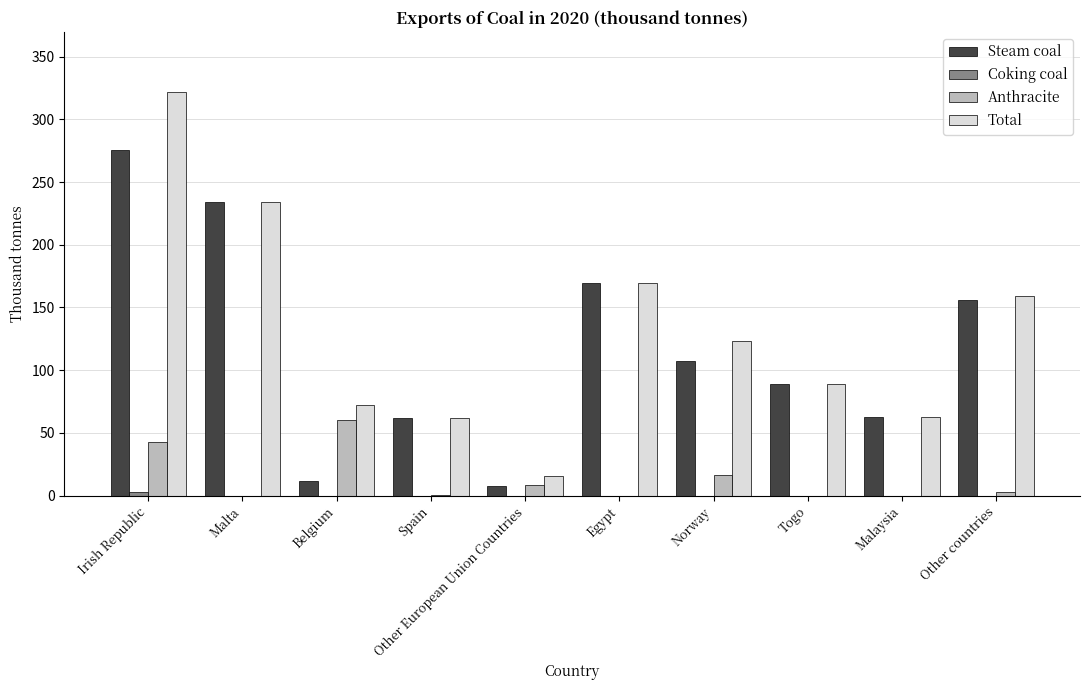

At which label is Steam coal closest to 141?

Other countries